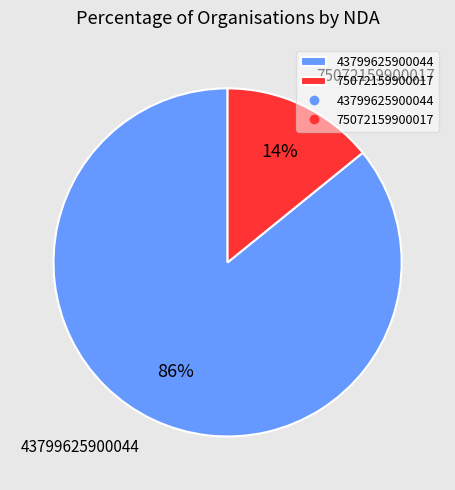

To the nearest percent, what is the difference between the largest and smallest slice percentages?

72%